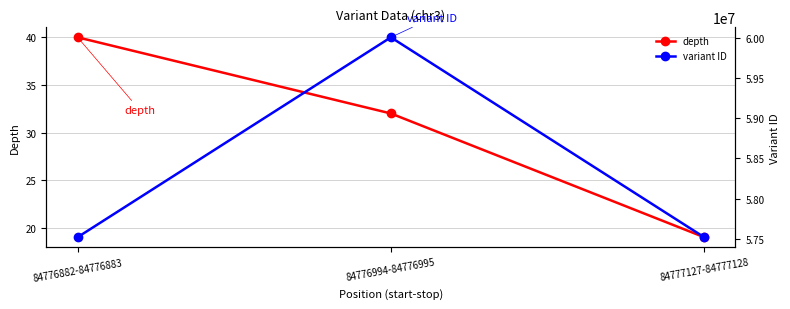

Where does the variant ID series first go above 57516379?

84776994-84776995